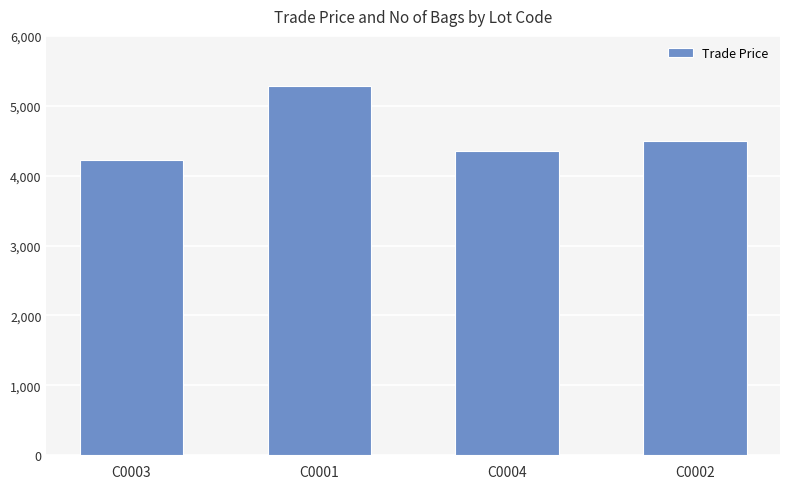

Where does the data first go above 4489?

C0001